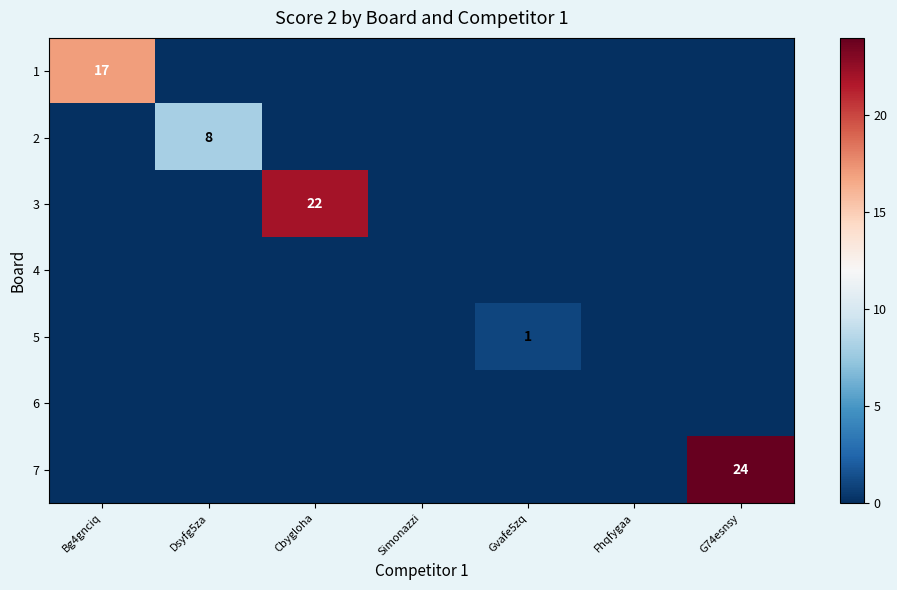

At which category is the sum across all series the highest?

G74esnsy